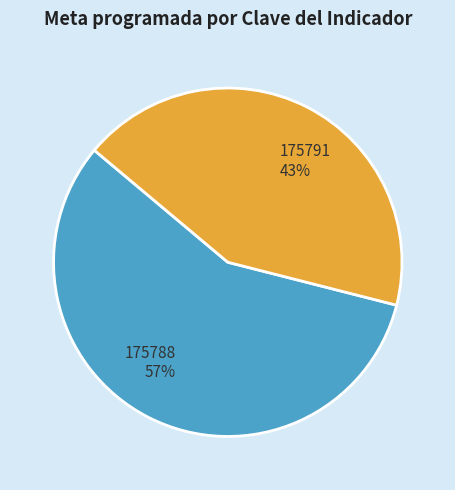

Combined, do 175791 and 175788 account for over 50%?

Yes